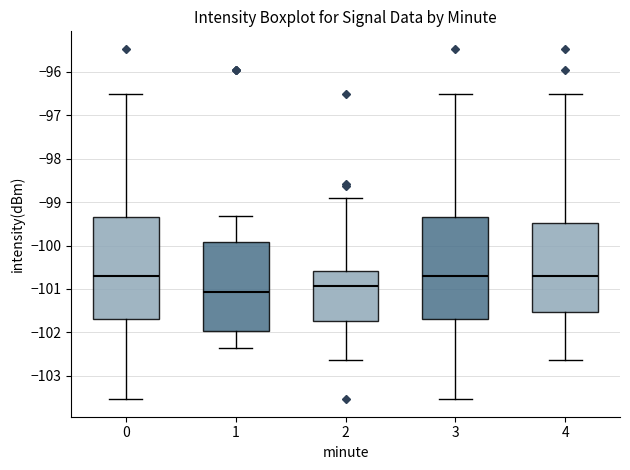

Reading left to right, read every box against the y-axis: the position of its median line, the range the box covers, and the ends of its whiskers. The values are not printed on the chart, so give them approximately, as read against the axis.

0: median -100.7, box -101.7 to -99.4, whiskers -103.5 to -96.5
1: median -101.1, box -102.0 to -99.9, whiskers -102.3 to -99.3
2: median -100.9, box -101.7 to -100.6, whiskers -102.6 to -98.9
3: median -100.7, box -101.7 to -99.4, whiskers -103.5 to -96.5
4: median -100.7, box -101.5 to -99.5, whiskers -102.6 to -96.5